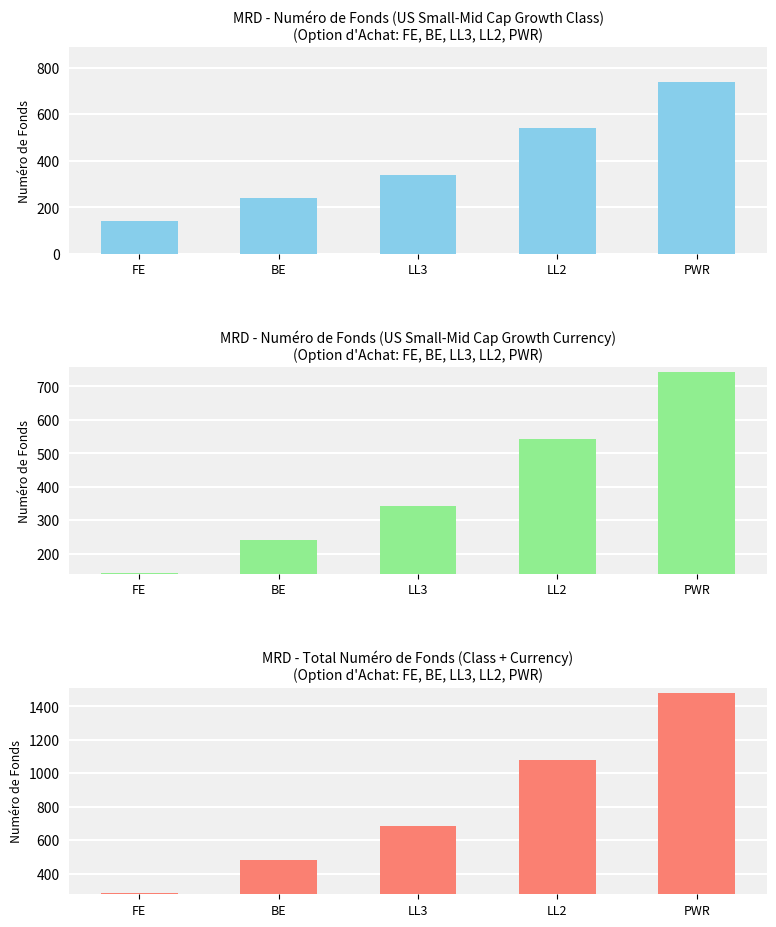

What is the difference between the Numéro de Fonds (US Small-Mid Cap Growth Currency) values at FE and LL2?

400